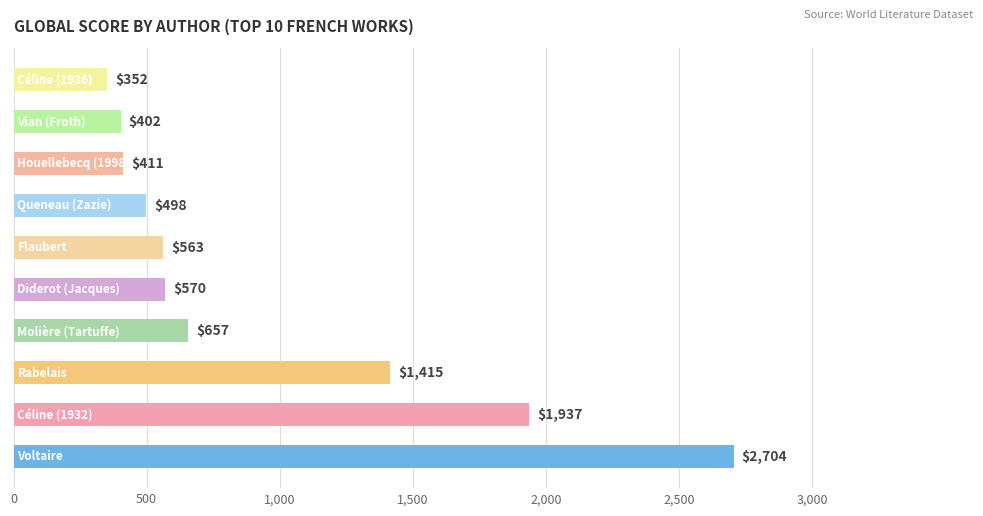

Reading top to bottom, what are all the values shown in this chart?

352	402	411	498	563	570	657	1415	1937	2704